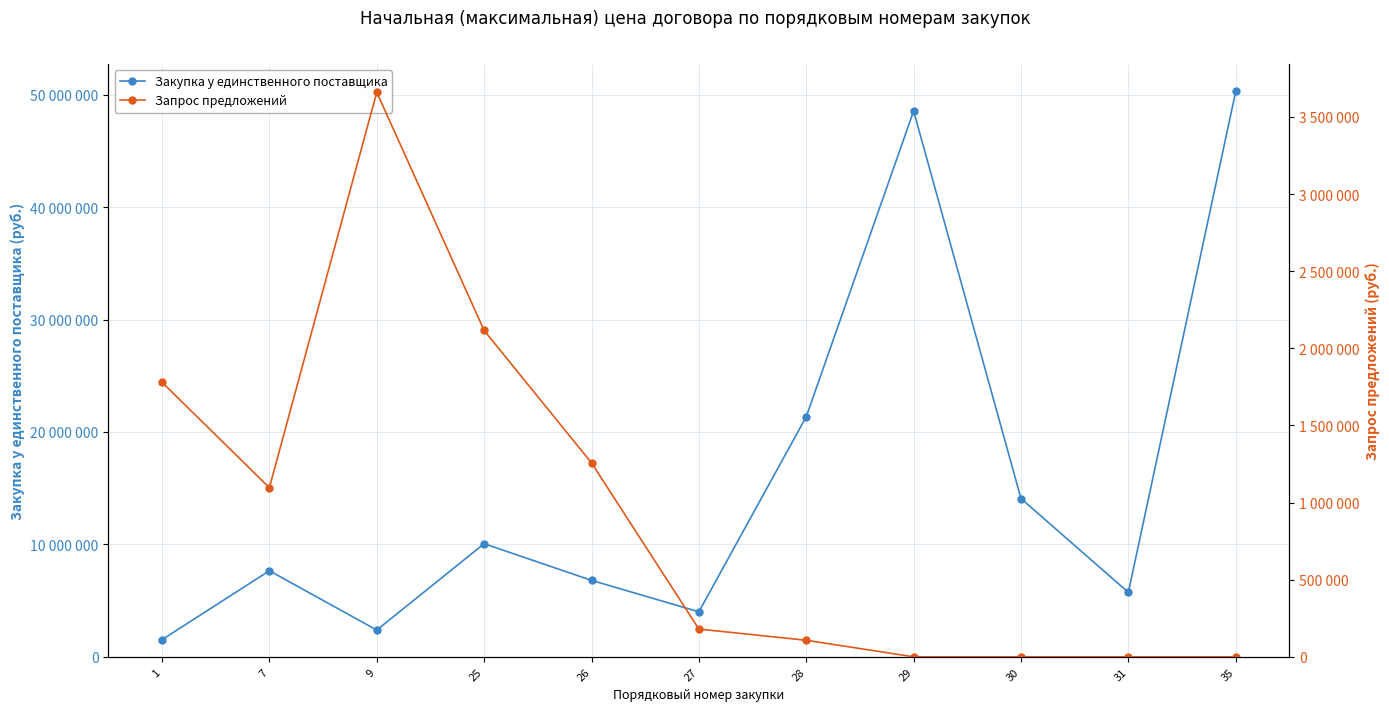

At how many categories does at least one series exceed 28917956?

2